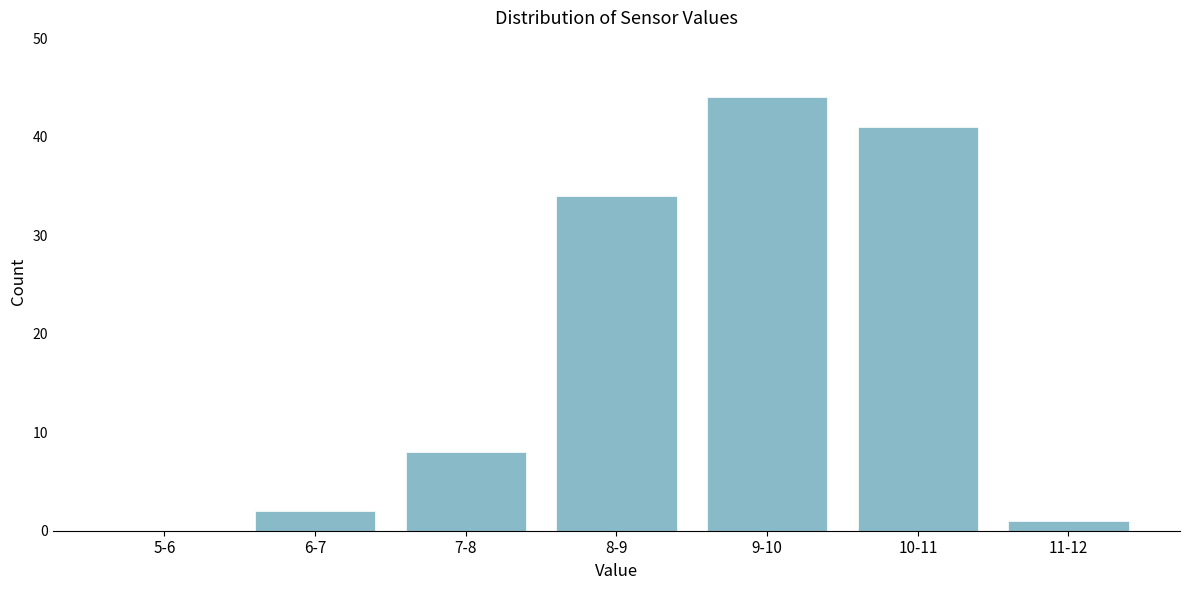

Reading left to right, transcribe all the data shown in this chart.

5-6=0	6-7=2	7-8=8	8-9=34	9-10=44	10-11=41	11-12=1